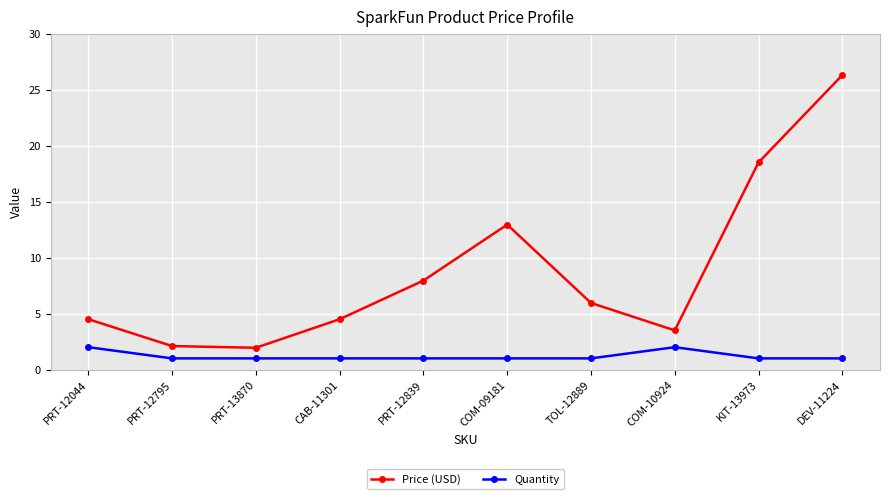

What is the difference between the second highest and second lowest values in the Quantity series?

1.0